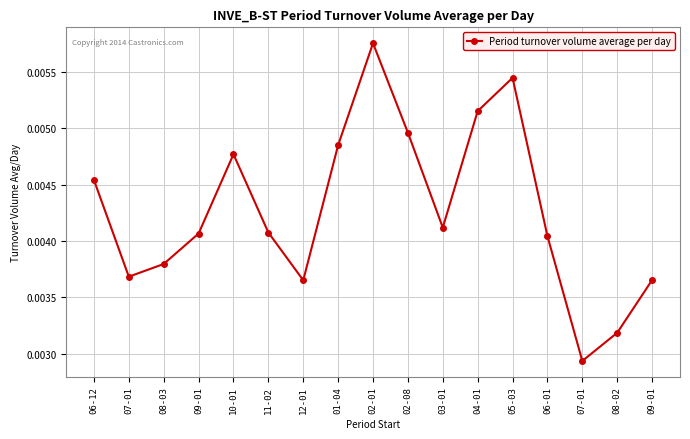

Reading right to left, what are all the values shown in this chart?

09-01=0.0	08-02=0.0	07-01=0.0	06-01=0.0	05-03=0.0	04-01=0.0	03-01=0.0	02-08=0.0	02-01=0.0	01-04=0.0	12-01=0.0	11-02=0.0	10-01=0.0	09-01=0.0	08-03=0.0	07-01=0.0	06-12=0.0